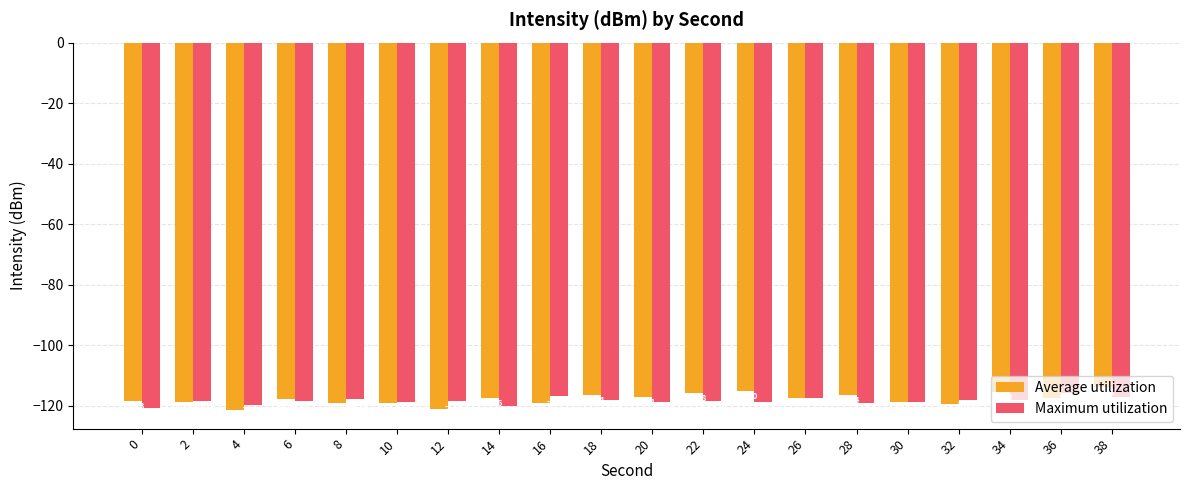

The Maximum utilization series shows -120.7 at 0. True or false?

True